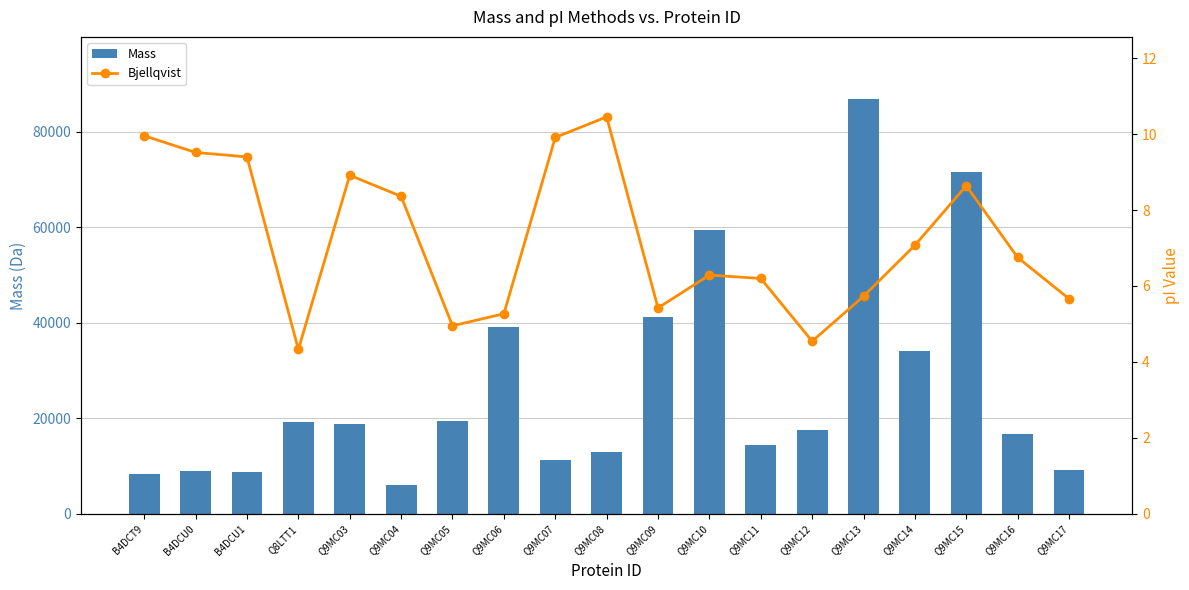

The Mass series shows 35123.8 at Q9MC13. True or false?

False